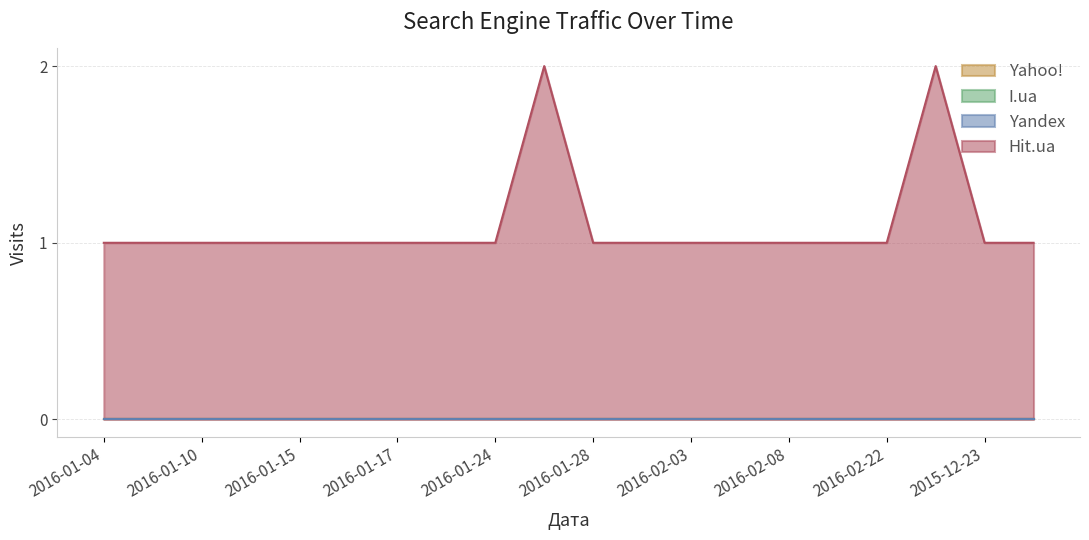

Which category has the lowest value across all series?

2016-01-04